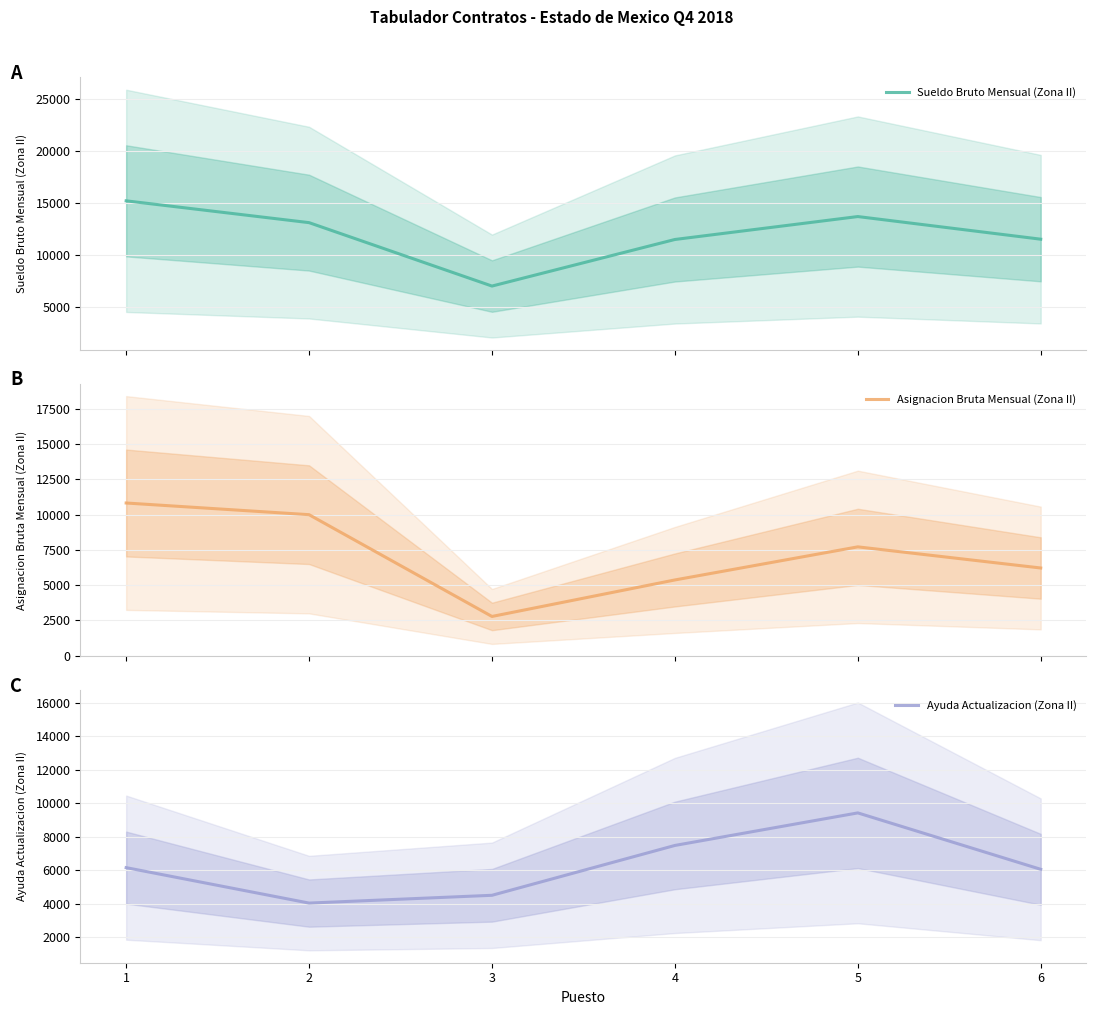

Reading left to right, list all the values displayed in this chart.

Sueldo Bruto Mensual (Zona II): 15201	13113	7040	11500	13696	11528
Asignacion Bruta Mensual (Zona II): 10827	9999	2783	5371	7718	6219
Ayuda Actualizacion (Zona II): 6145	4029	4494	7469	9412	6045